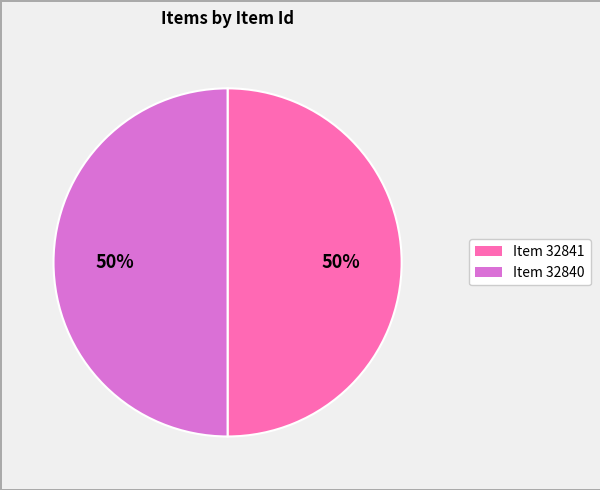

To the nearest percent, what is the average slice percentage?

50%